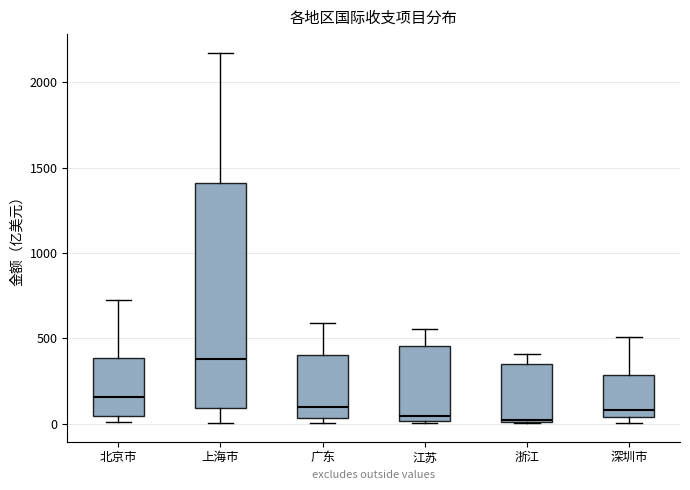

Reading left to right, transcribe this box plot: for each box, give where its median line is, the range the box spans, and where its two whiskers end, as read against the y-axis. The values are not printed on the chart, so give them approximately, as read against the axis.

北京市: median 150, box 50 to 400, whiskers 0 to 750
上海市: median 400, box 100 to 1400, whiskers 0 to 2150
广东: median 100, box 50 to 400, whiskers 0 to 600
江苏: median 50, box 0 to 450, whiskers 0 to 550
浙江: median 0, box 0 to 350, whiskers 0 to 400
深圳市: median 100, box 50 to 300, whiskers 0 to 500